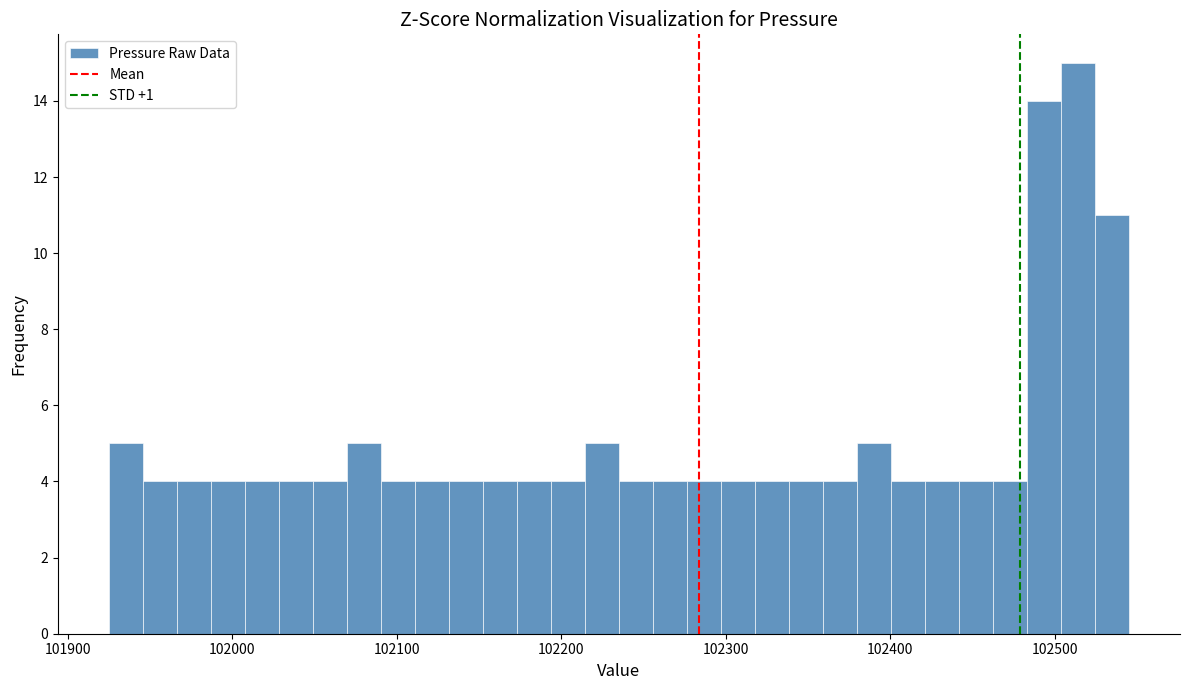

Around what value on the x-axis is the tallest bar? Give the approximate position of its centre, as read against the axis.

102510